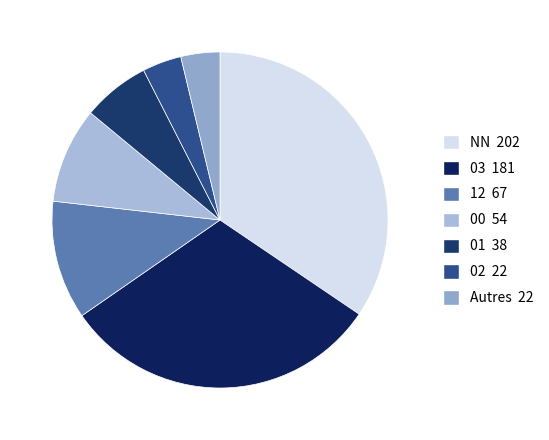

How many slices are in this pie chart?

7